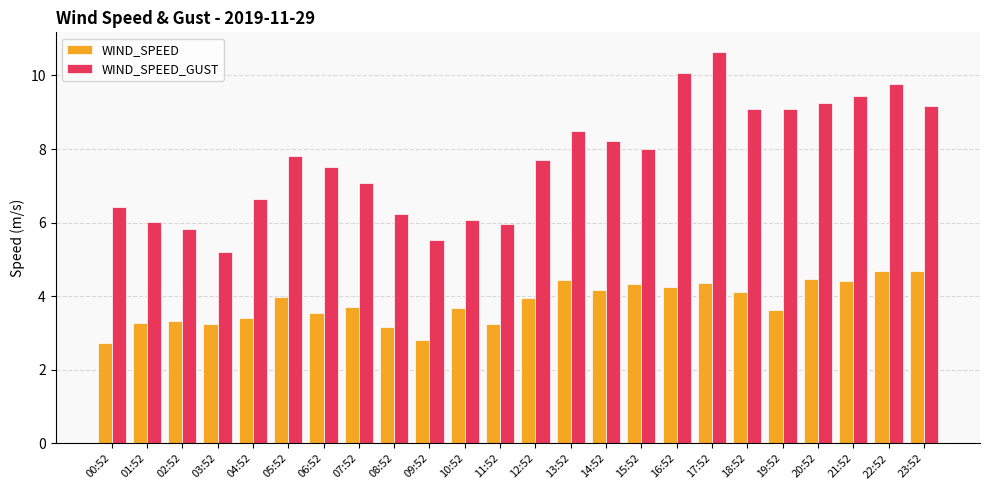

How many data points in WIND_SPEED are less than 3?

2